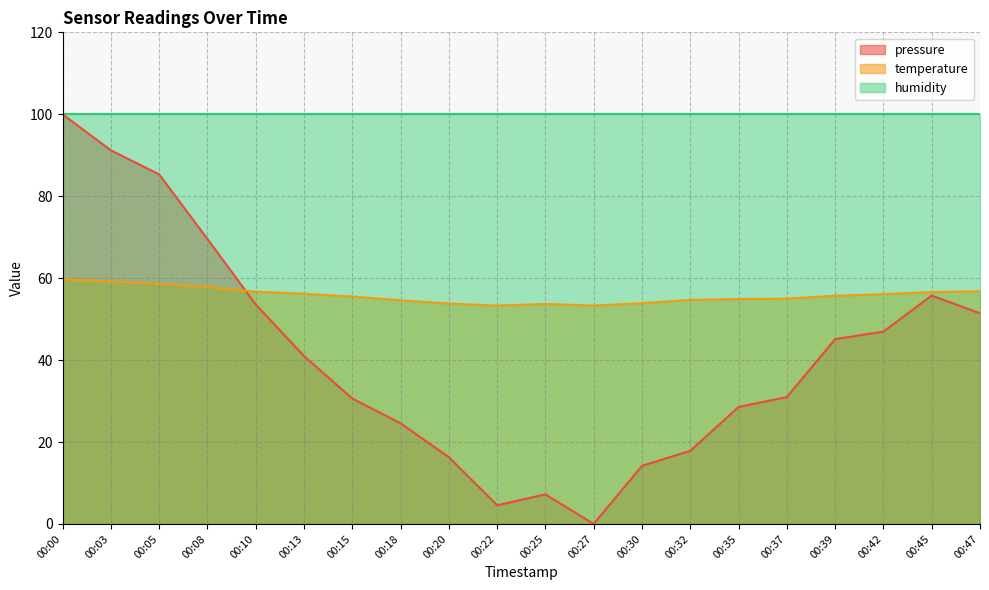

What are all the series names shown in the legend?

pressure, temperature, humidity